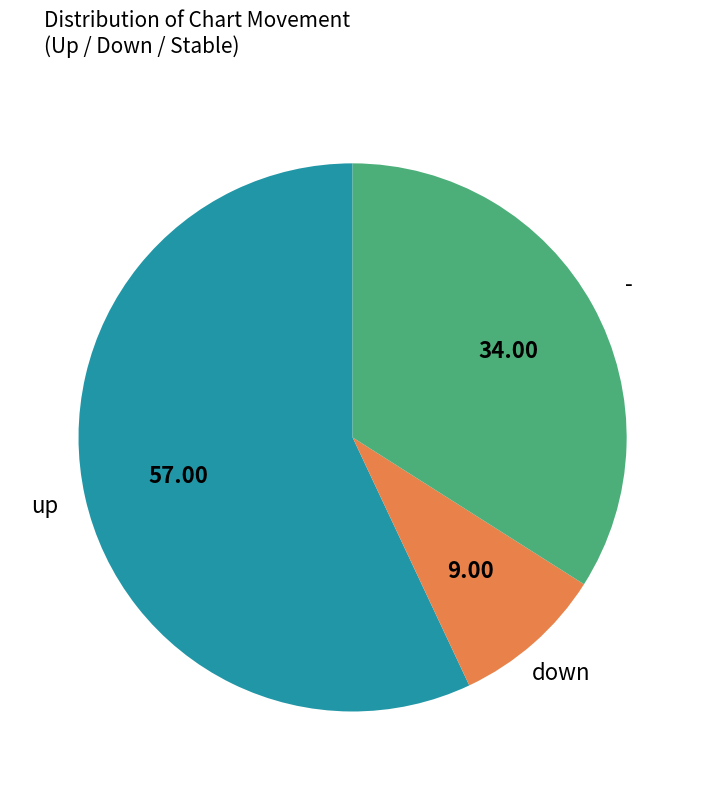

Is there any slice that represents more than half of the pie?

Yes